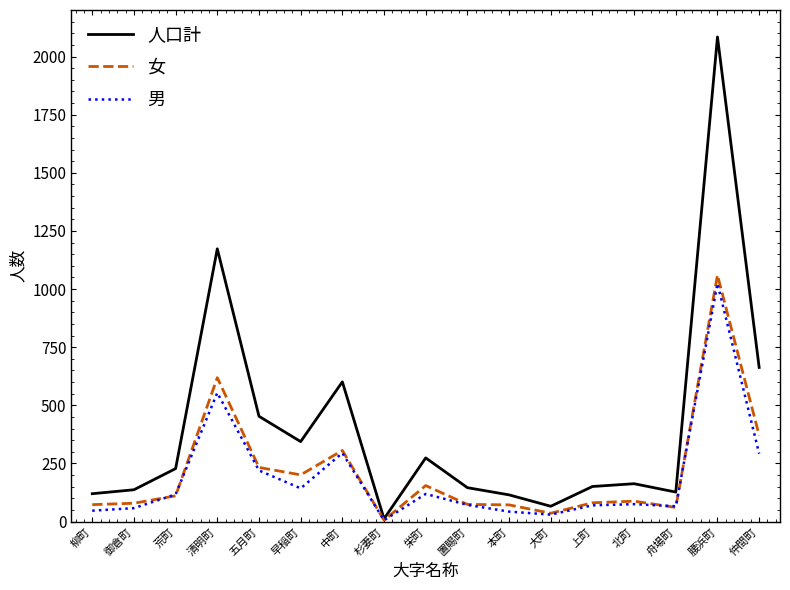

What is the difference between the maximum and minimum values in the 女 series?

1054